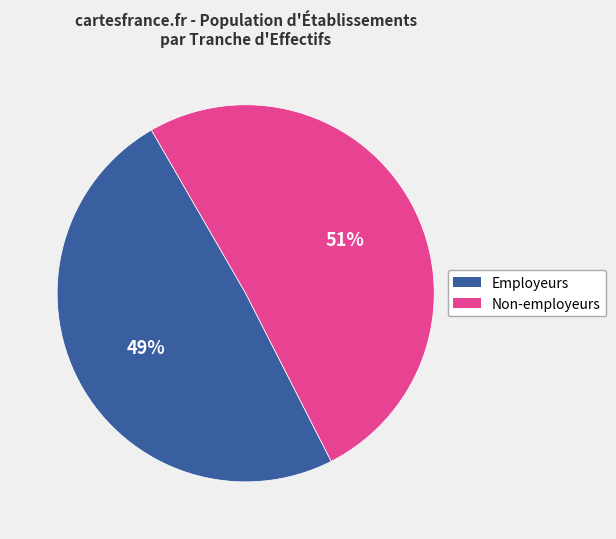

Between Non-employeurs and Employeurs, which is larger?

Non-employeurs